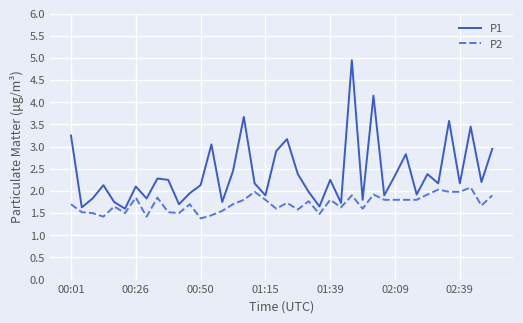

Which series has the largest range (max minus min)?

P1